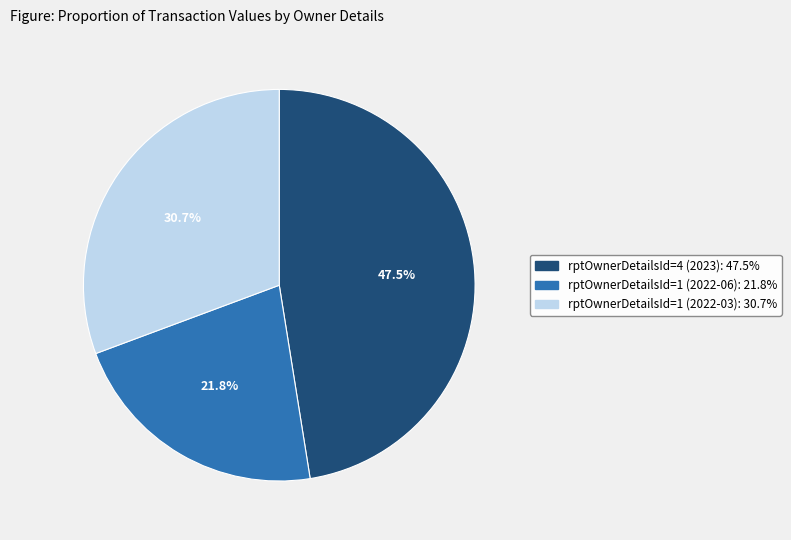

To the nearest percent, what is the average slice percentage?

33%